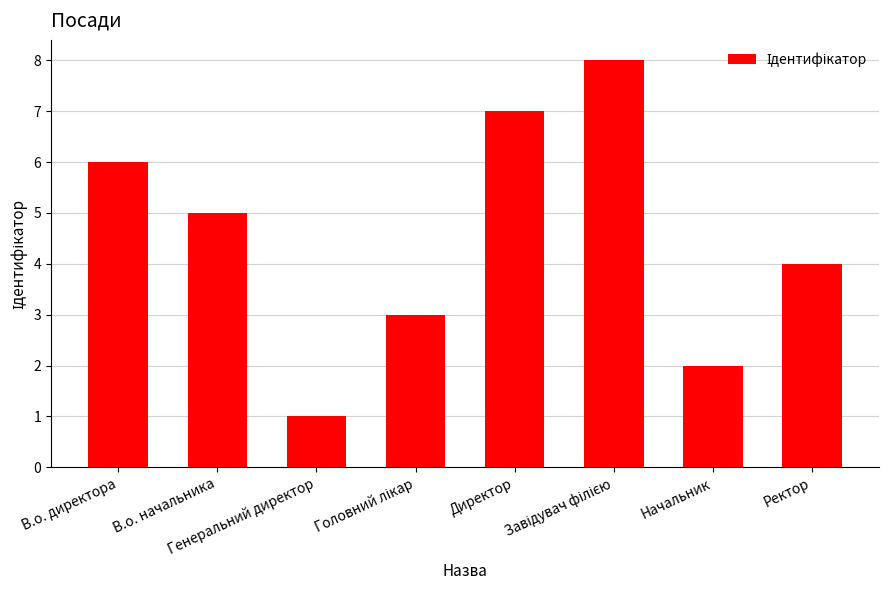

Count the number of categories in the chart.

8